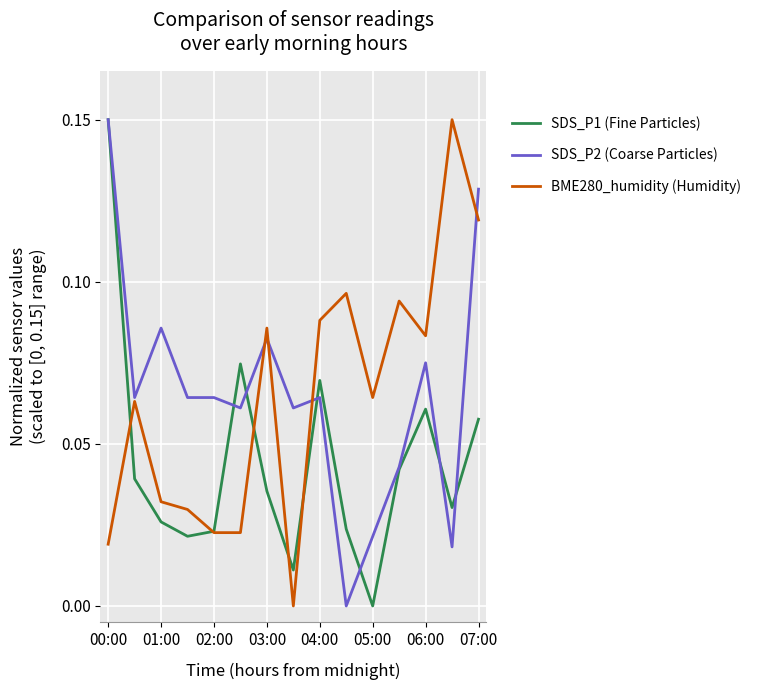

What are all the series names shown in the legend?

SDS_P1 (Fine Particles), SDS_P2 (Coarse Particles), BME280_humidity (Humidity)